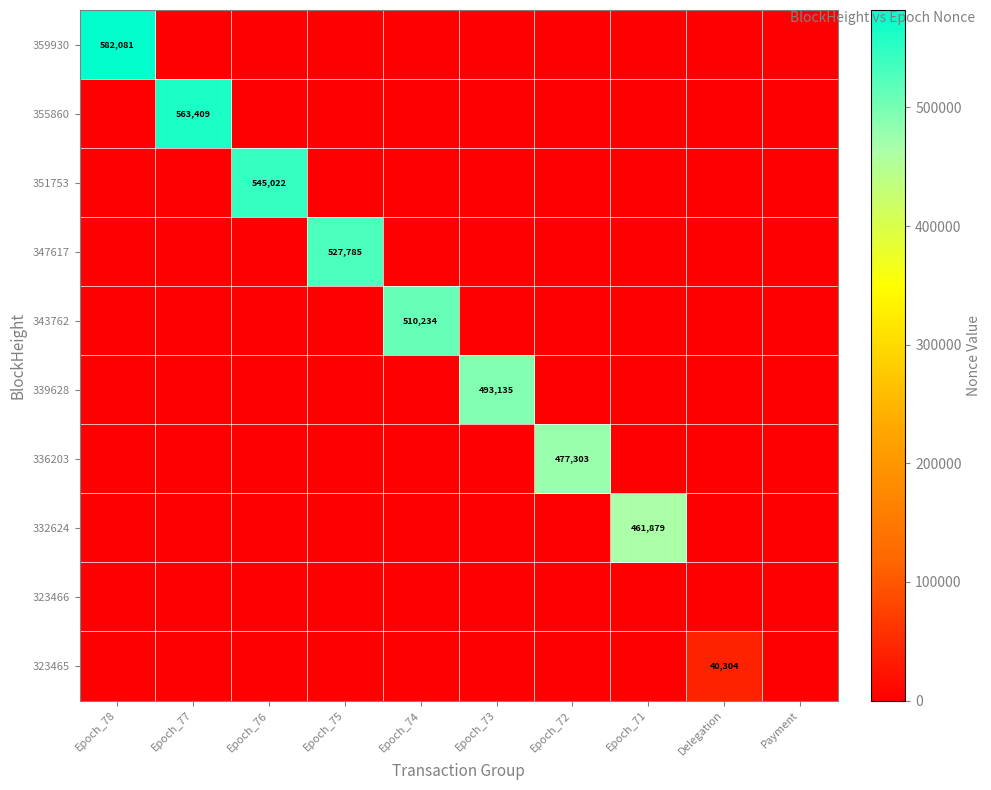

True or false: 323465 has a value of 13278 at Delegation.

False